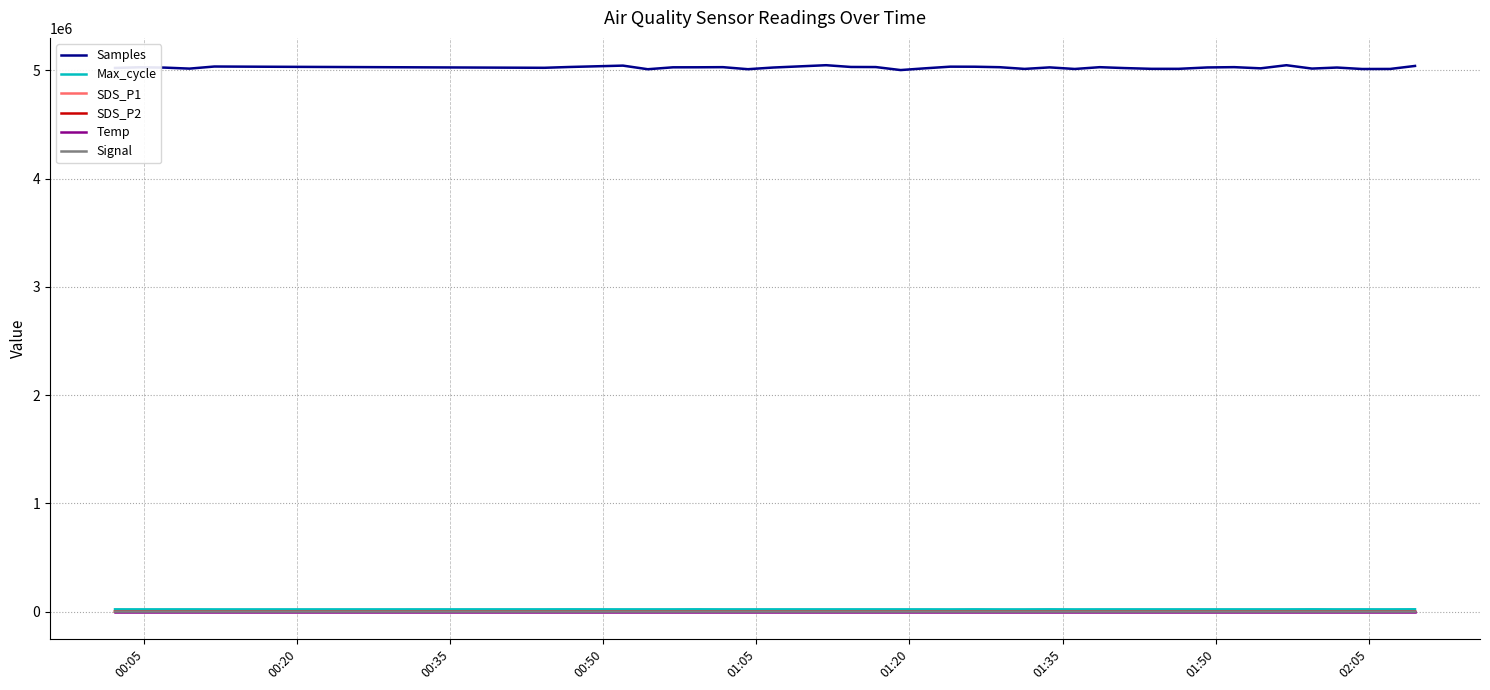

Which series has the largest total across all categories?

Samples